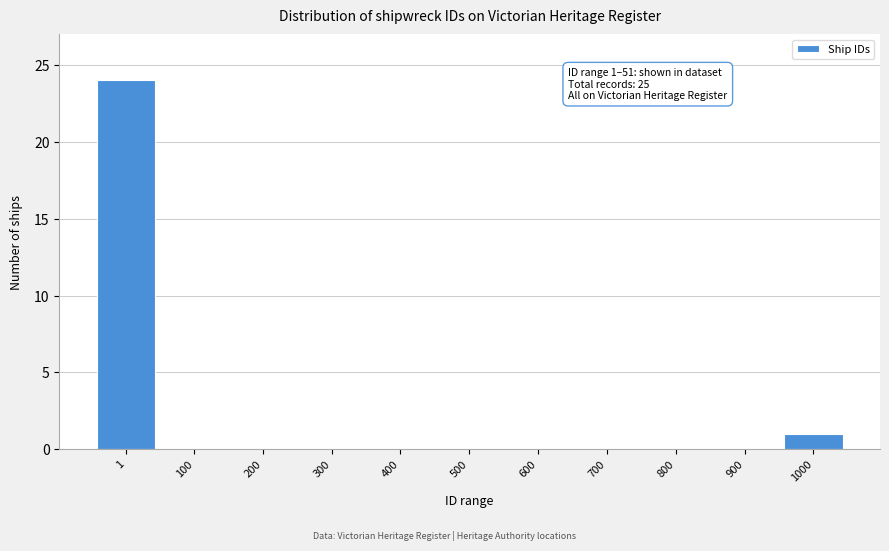

Reading right to left, list all the values displayed in this chart.

1000=1	900=0	800=0	700=0	600=0	500=0	400=0	300=0	200=0	100=0	1=24